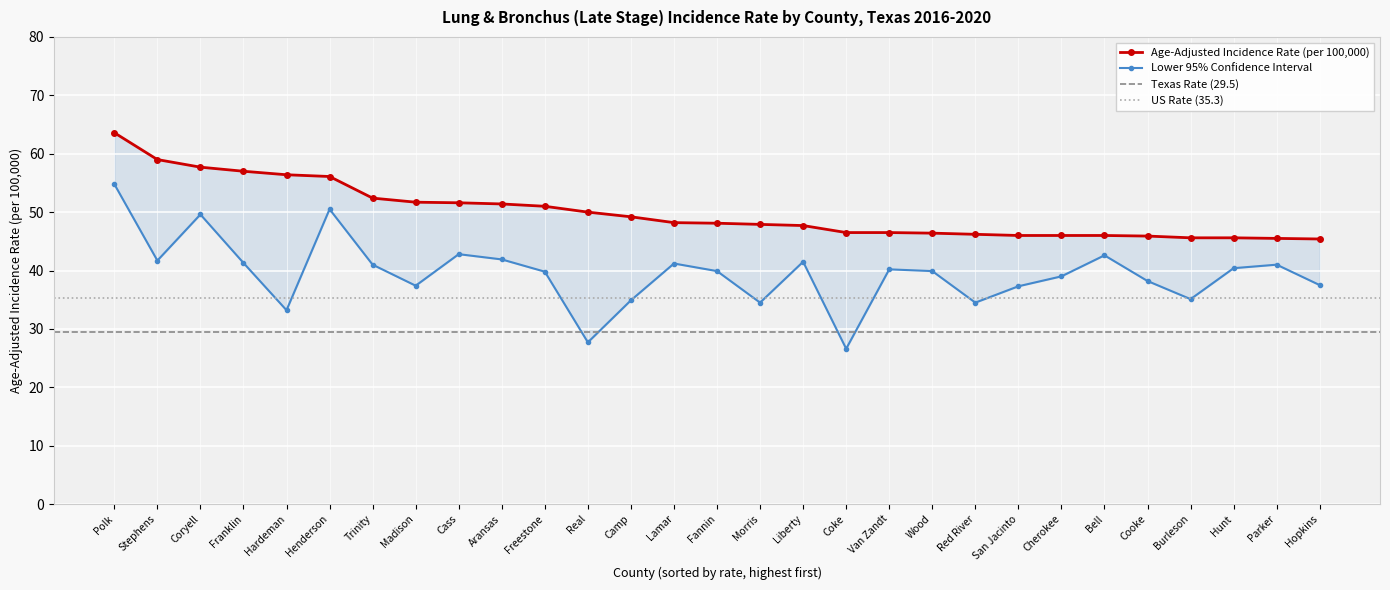

True or false: Age-Adjusted Incidence Rate has more than 1 points higher than both neighbors.

False